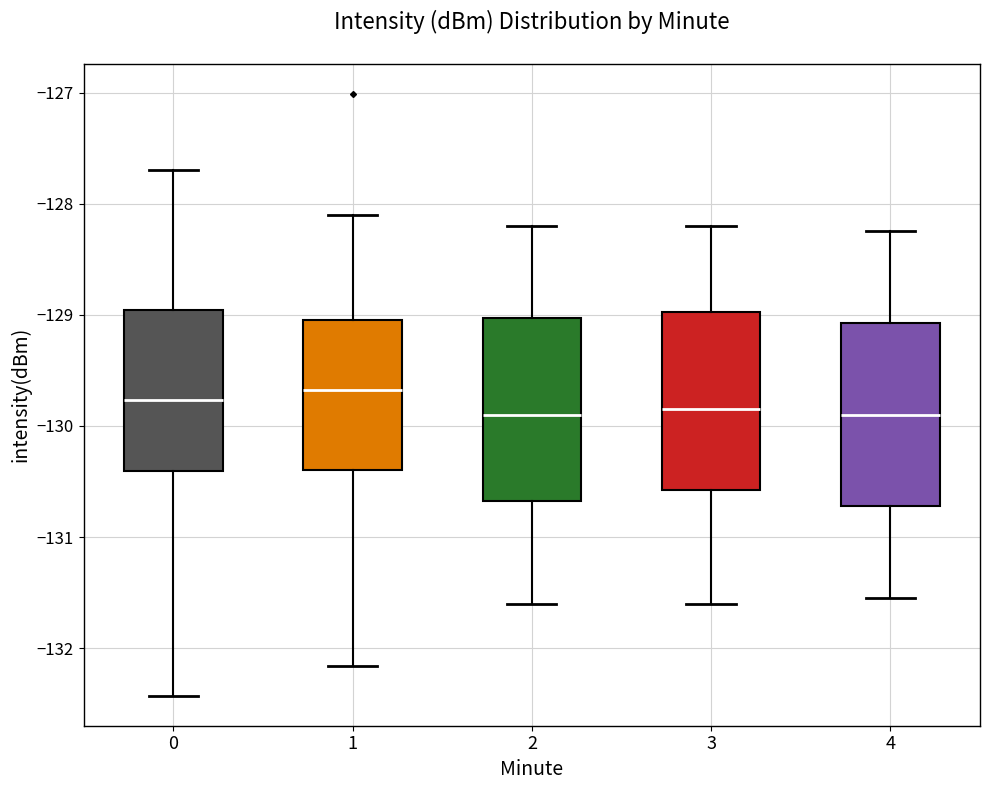

Where does the lower whisker of the box at x = 0 end on the y-axis? The values are not printed on the chart, so give them approximately, as read against the axis.

-132.4